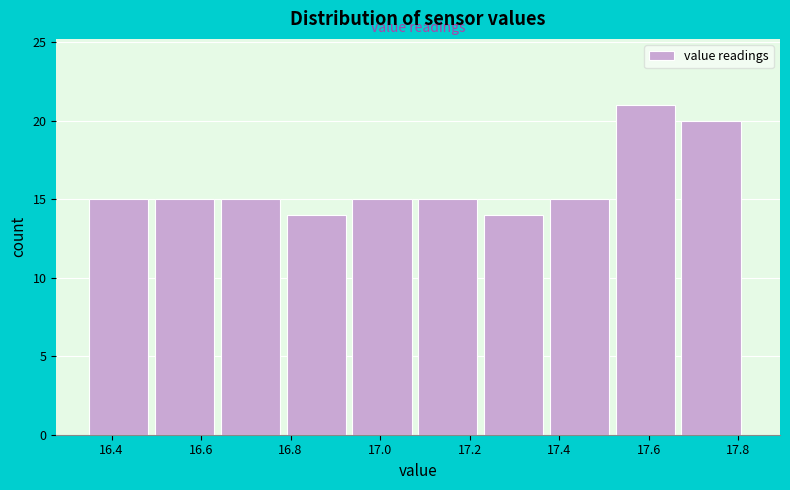

Reading left to right, list every bar in this chart as the range it spans on the x-axis followed by its height. Neither the bar edges nor the heights are printed on the chart, so give them approximately, as read against the axes.

16.36 to 16.50: 15
16.50 to 16.64: 15
16.64 to 16.80: 15
16.80 to 16.94: 14
16.94 to 17.08: 15
17.08 to 17.24: 15
17.24 to 17.38: 14
17.38 to 17.52: 15
17.52 to 17.68: 21
17.68 to 17.82: 20